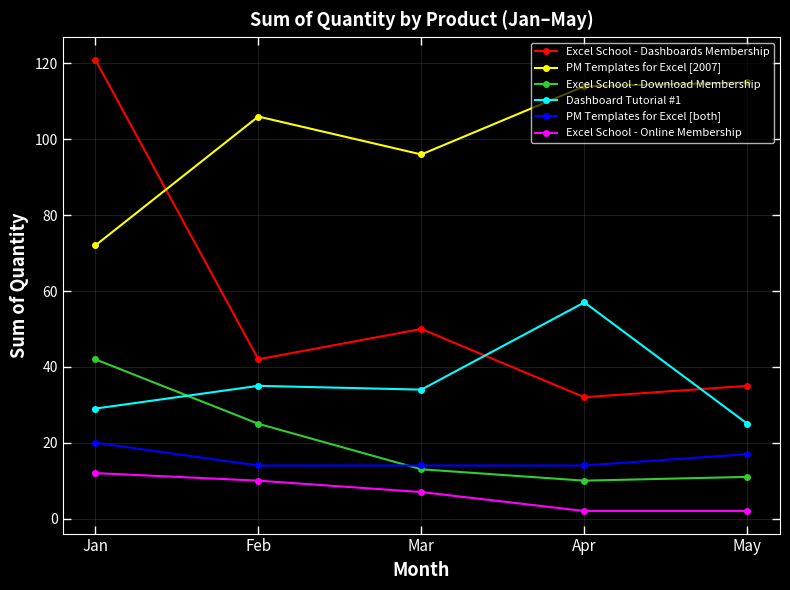

Is this an area chart (filled region under the line)?

No